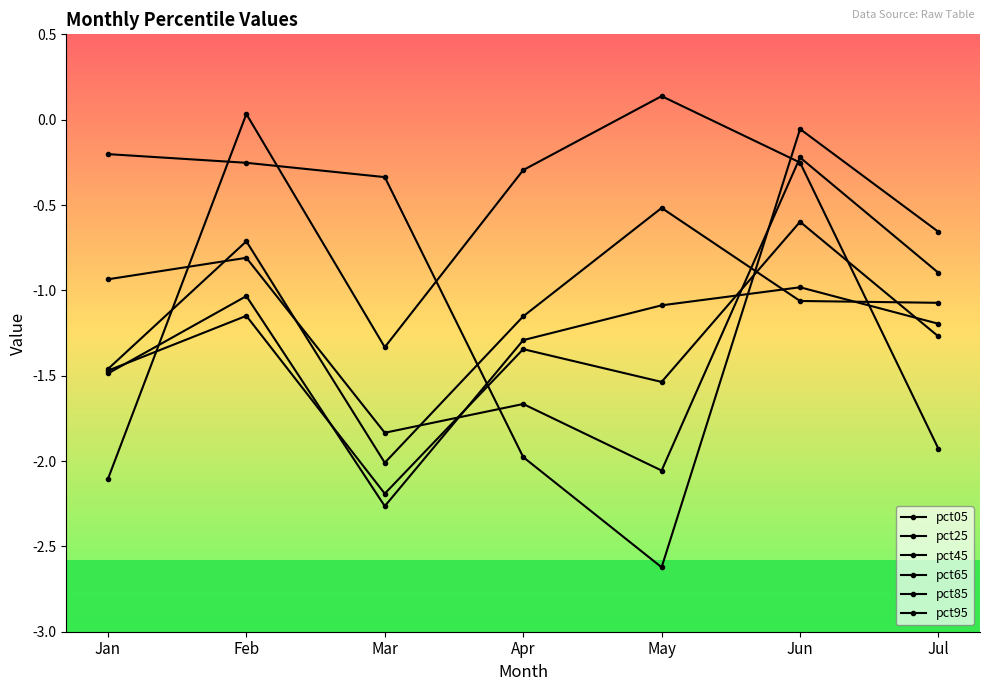

Which category has the lowest value across all series?

May